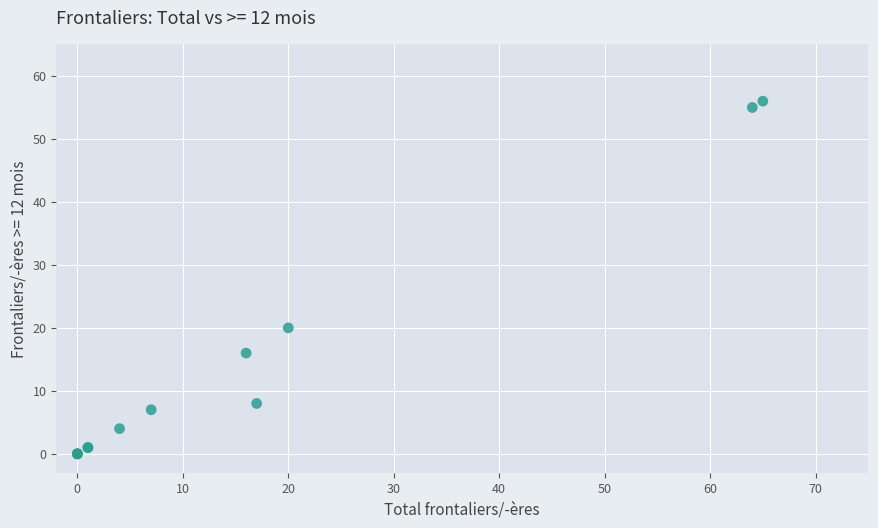

What Y value in the scatter plot is closest to 28?

20